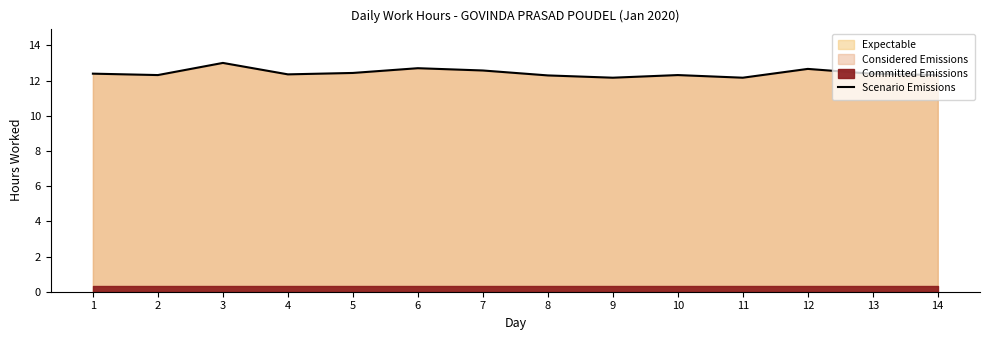

What is the value of the 12th point from the left?

12.7